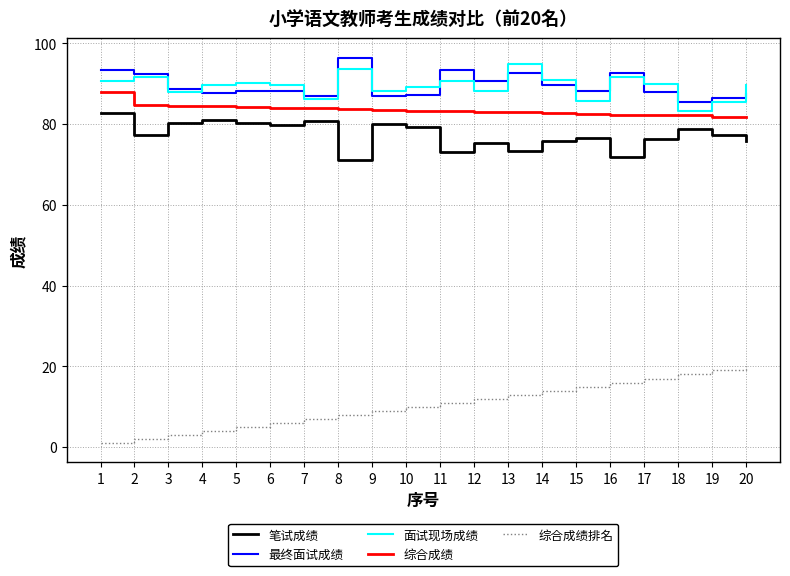

Is the value of 笔试成绩 at 19 greater than the value of 最终面试成绩 at 19?

No